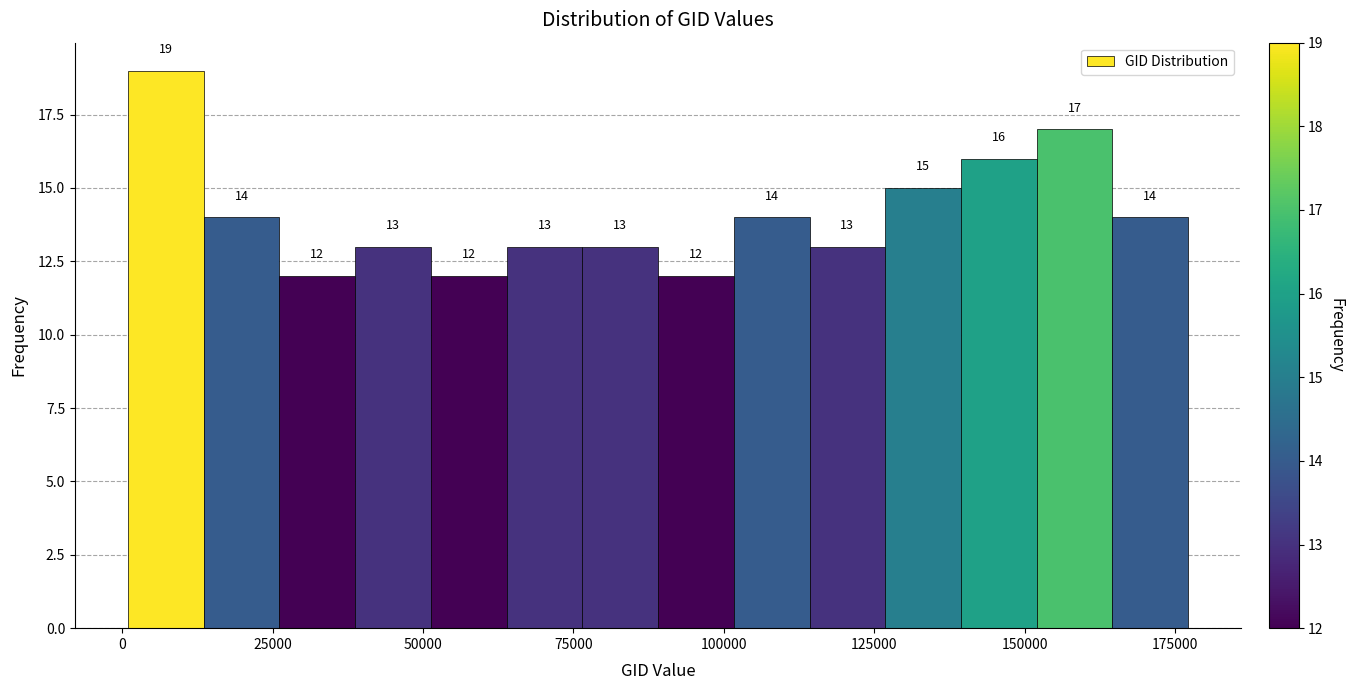

Around what value on the x-axis is the tallest bar? Give the approximate position of its centre, as read against the axis.

5000